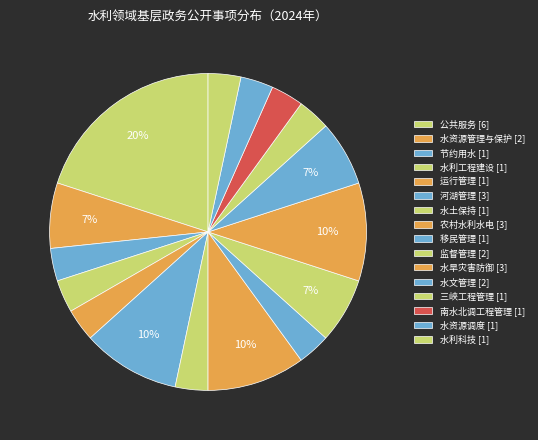

Between 水利工程建设 and 水文管理, which is larger?

水文管理